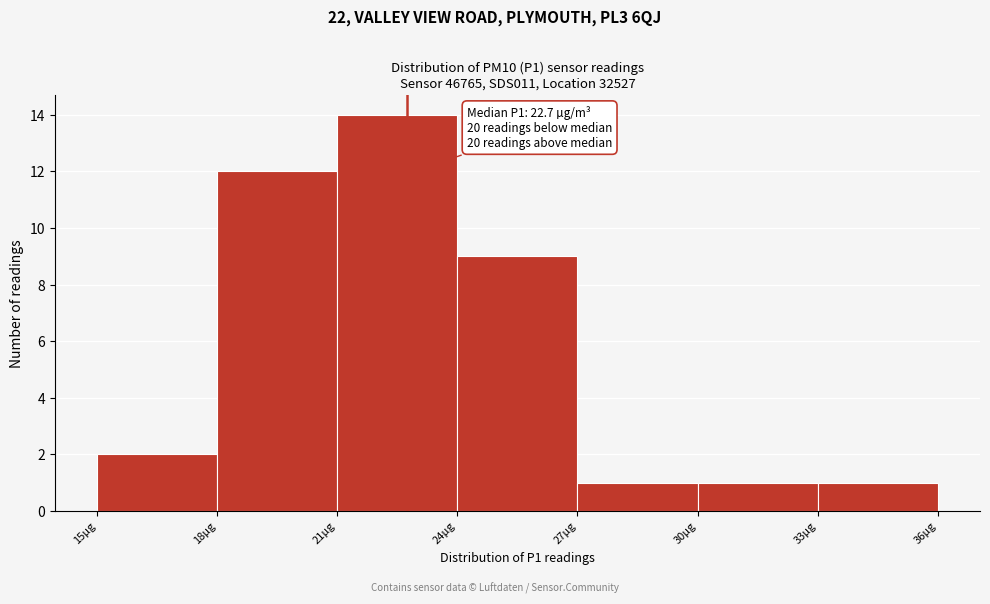

Over which range of the x-axis is the bar tallest?

21 to 24